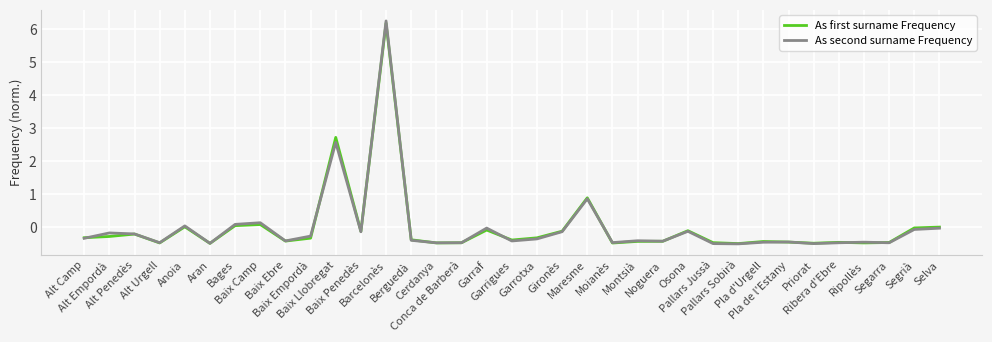

What is the lowest value of the As second surname Frequency series?

-0.5